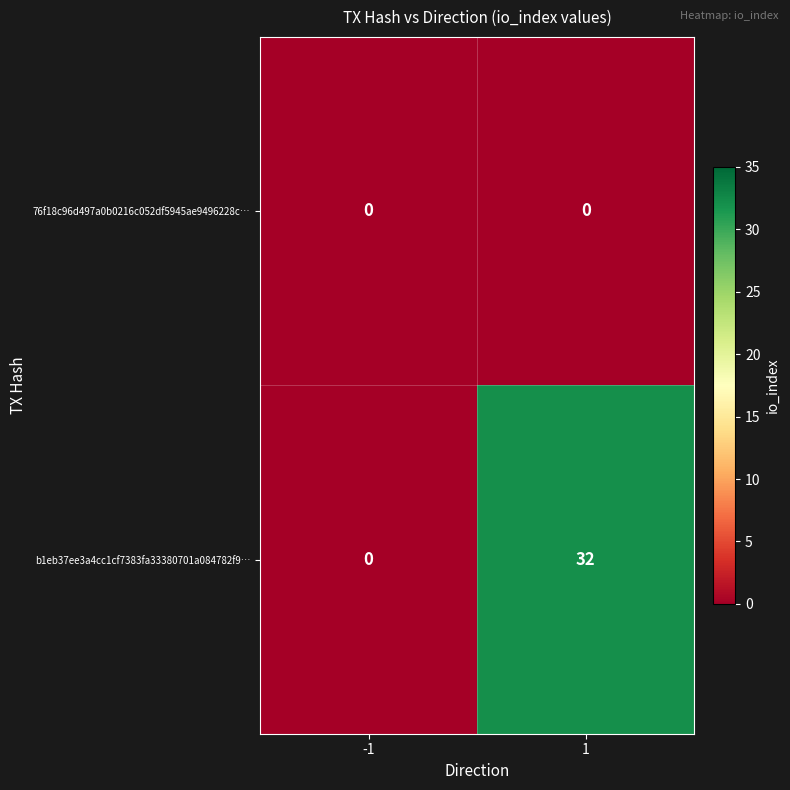

Reading left to right, extract all data points from this chart.

76f18c96d497a0b0216c052df5945ae9496228c…: 0	0
b1eb37ee3a4cc1cf7383fa33380701a084782f9…: 0	32